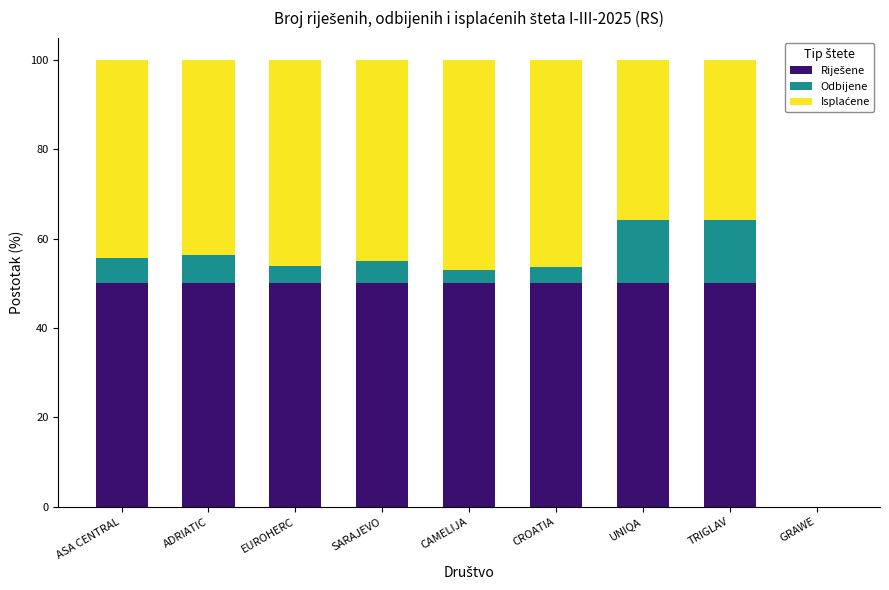

What is the total value across all series at TRIGLAV?

100.0